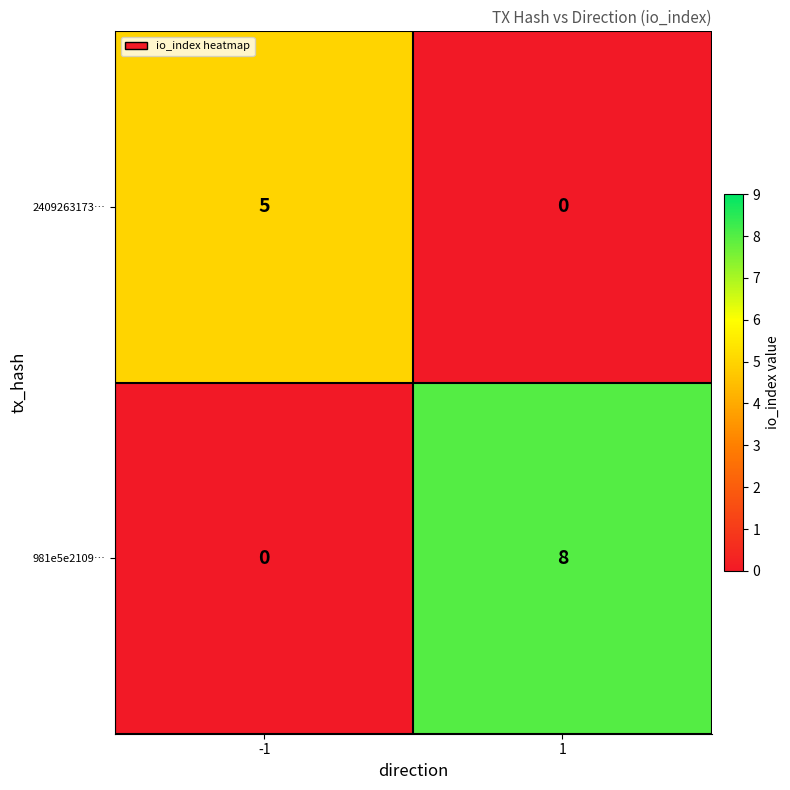

What is the sum of the 2409263173… values at -1 and 1?

5